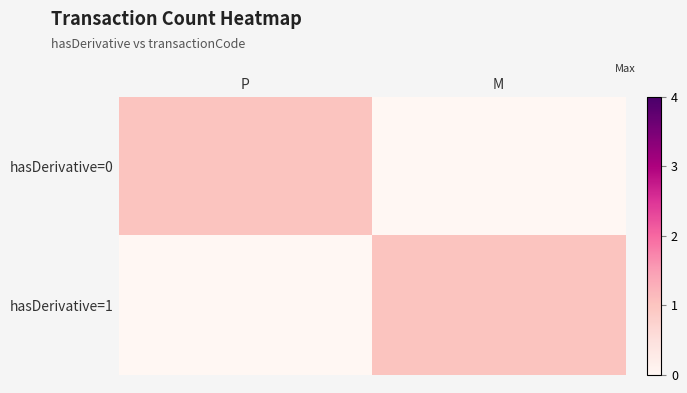

What is the spread (max minus min) of values at P?

1